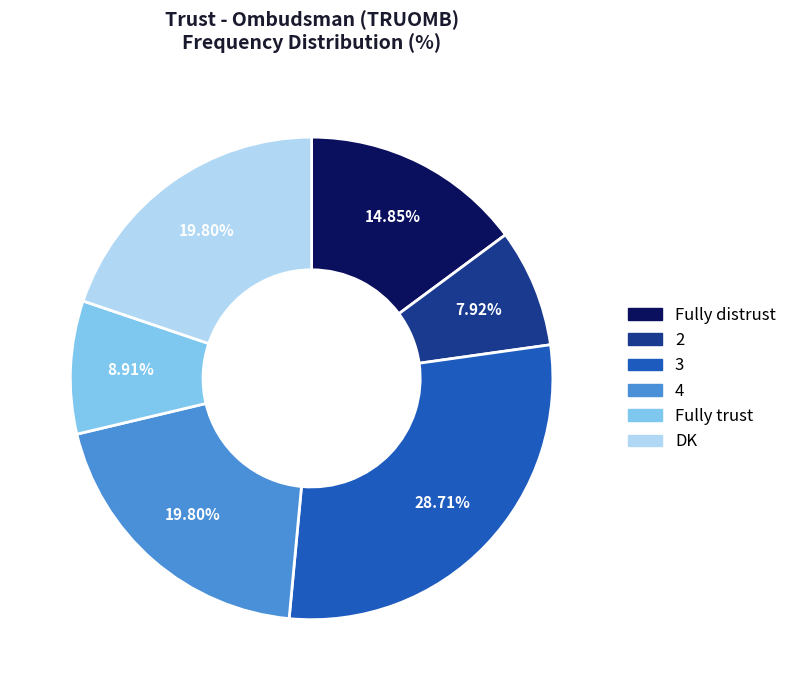

To the nearest percent, what is the combined percentage of Fully trust and 2?

17%